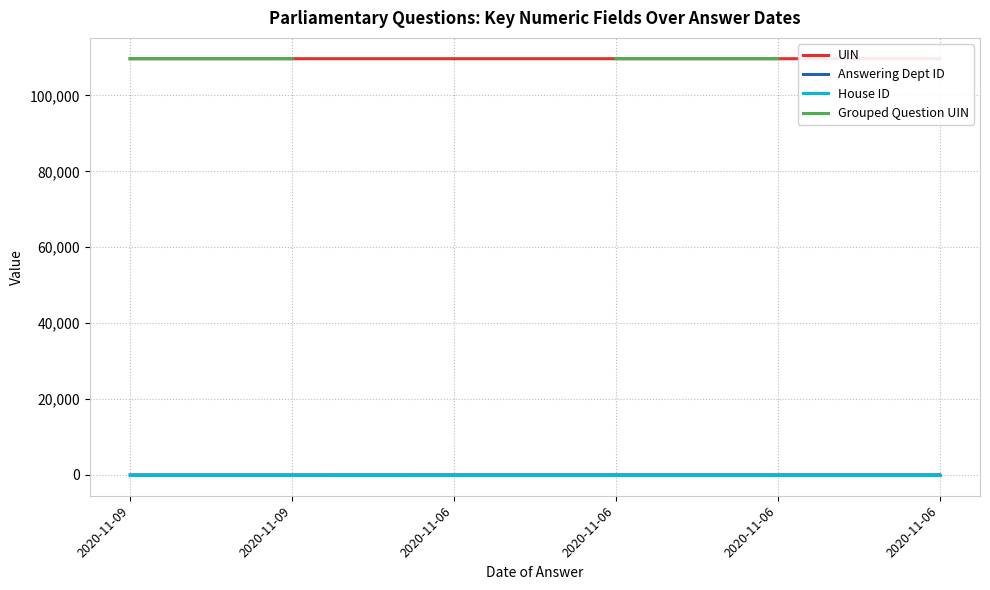

True or false: Grouped Question UIN has more than 1 points higher than both neighbors.

False